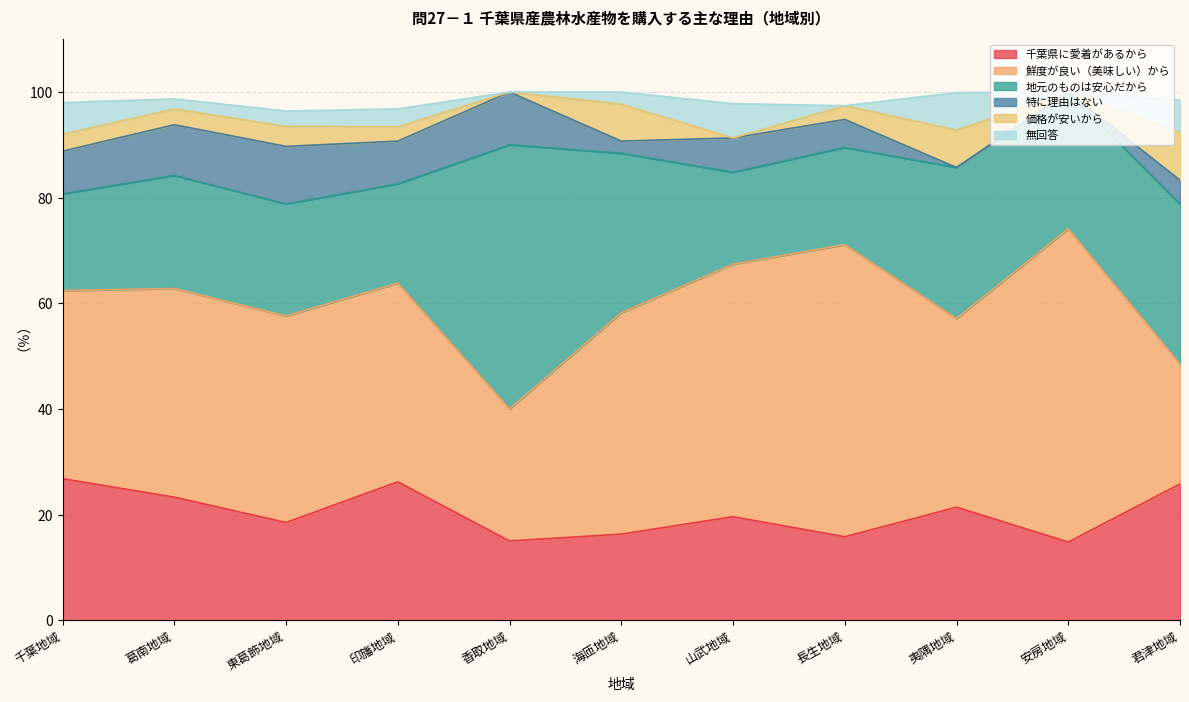

What is the label of the 10th point from the right?

葛南地域